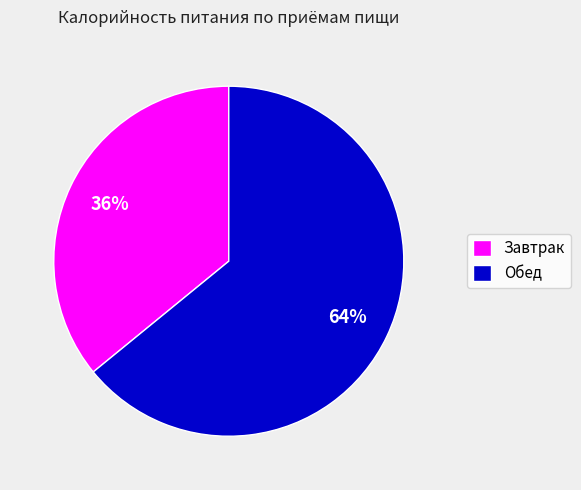

What is the ratio of the value at Обед to the value at Завтрак?

1.8